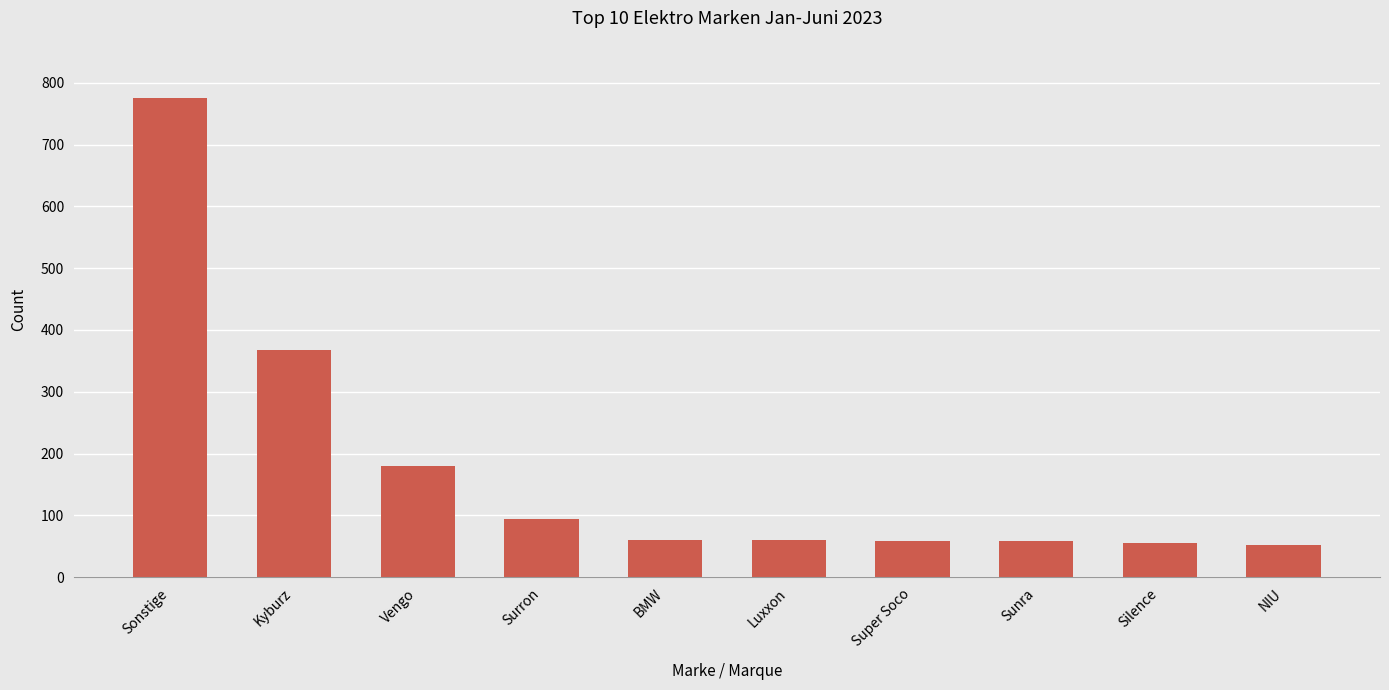

Read the value at Sunra.

58